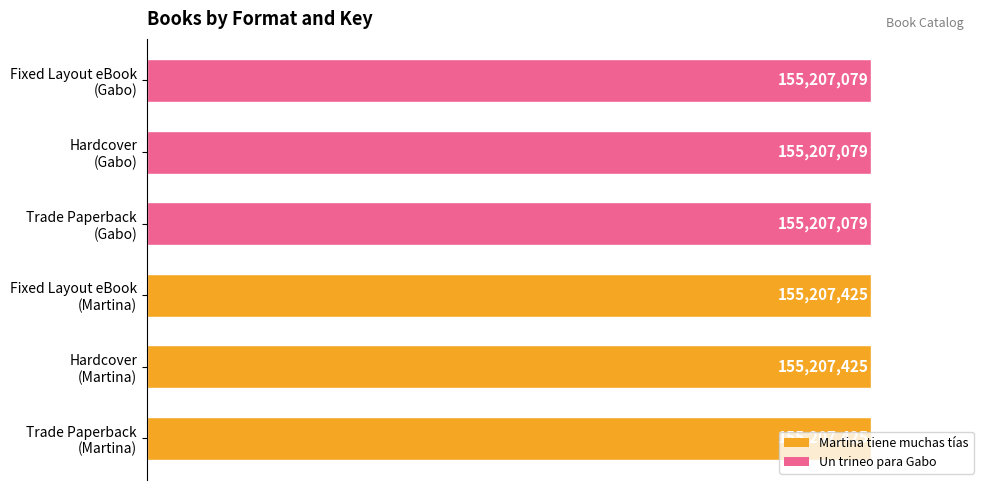

Does the chart contain any negative values?

No